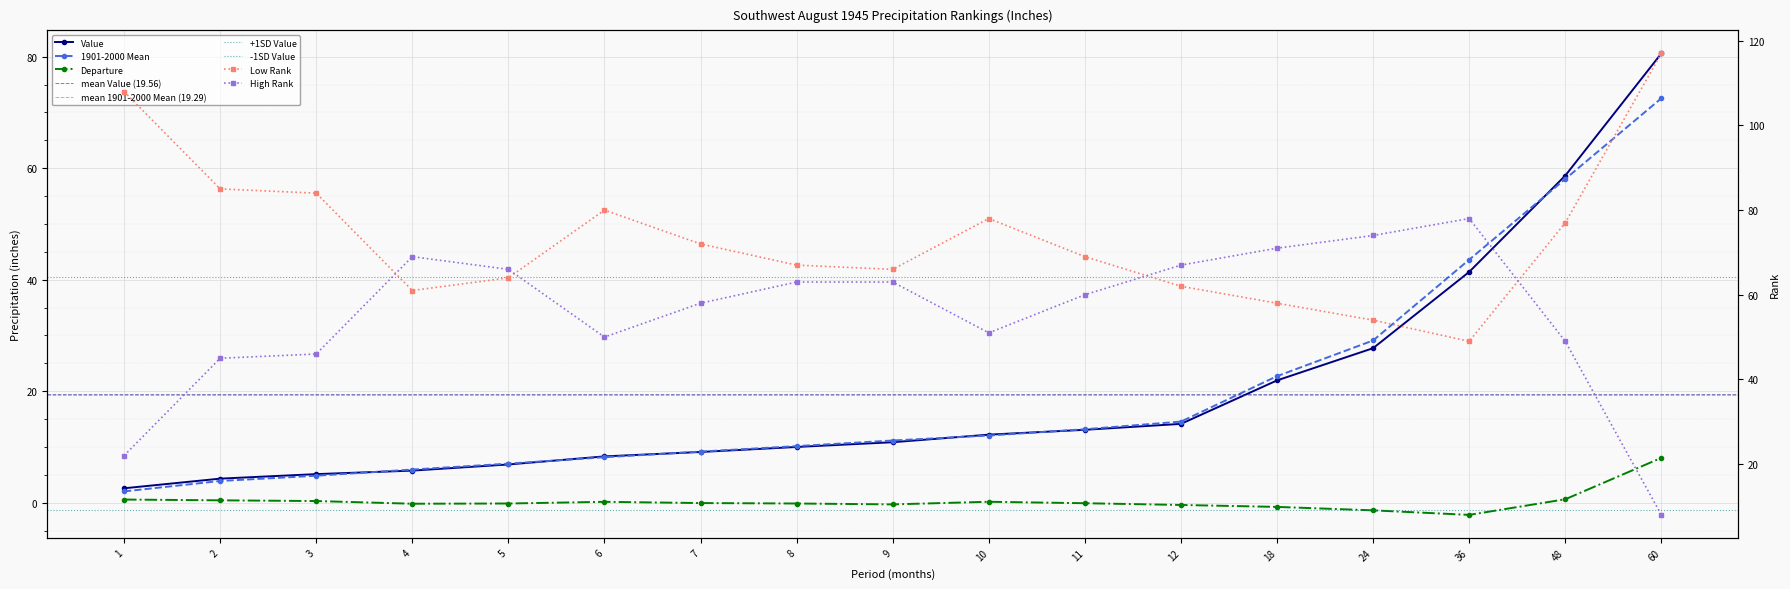

At 18, list the series in order from smallest to largest.

Departure, Value, 1901-2000 Mean, Low Rank, High Rank